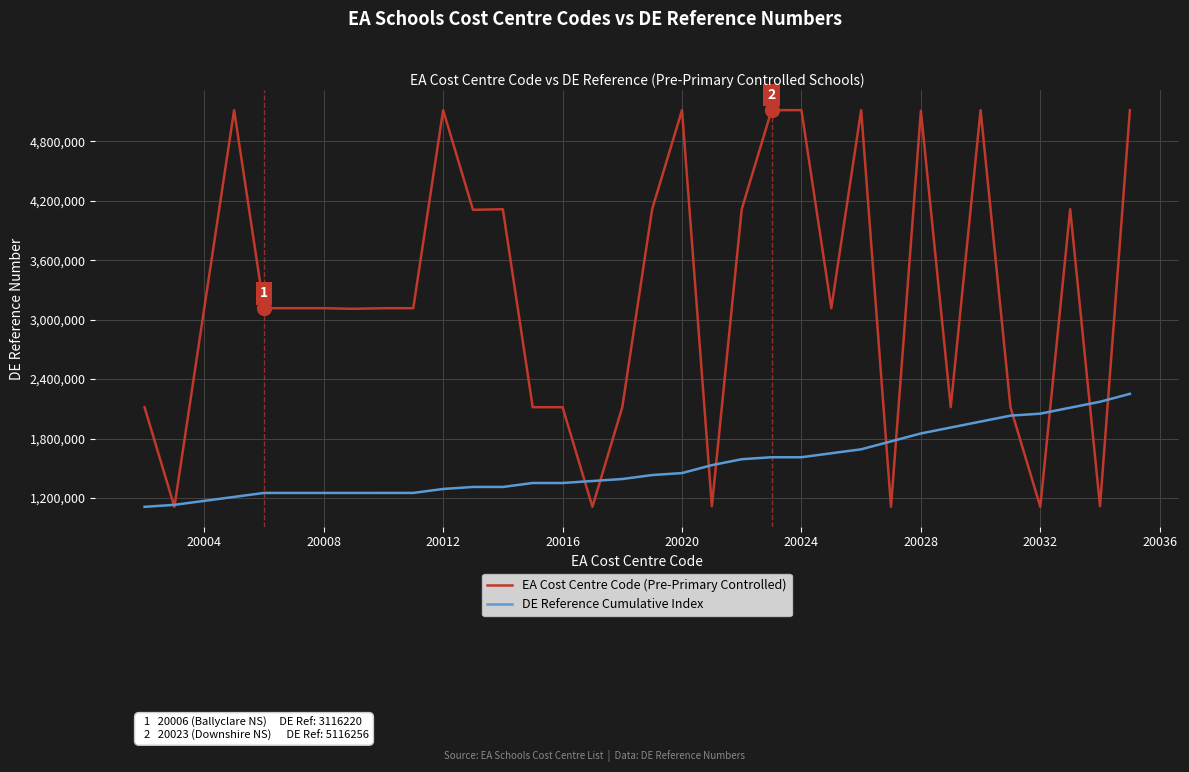

What is the lowest value of the EA Cost Centre Code (Pre-Primary Controlled) series?

1110001.0